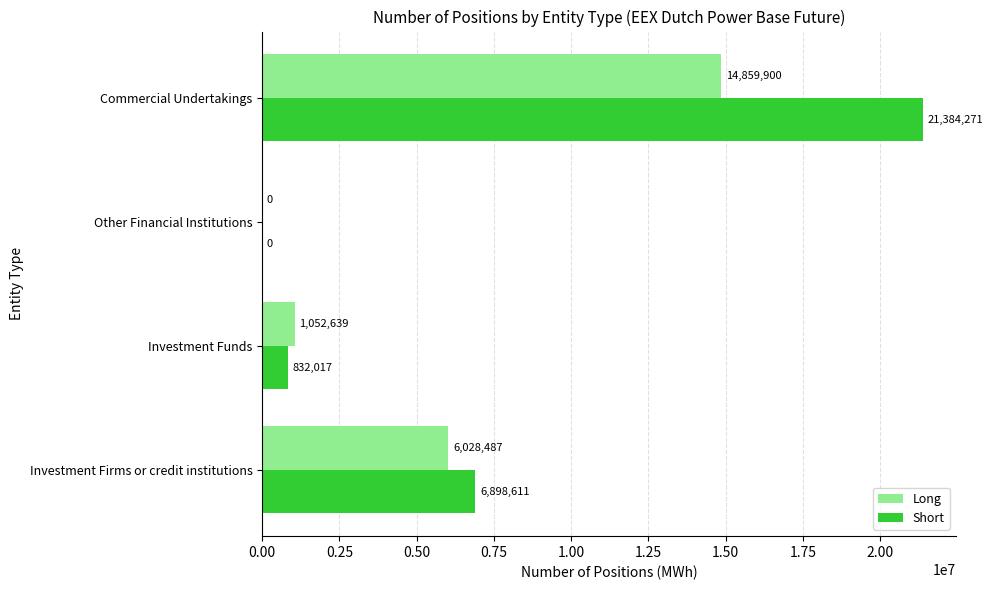

Which series has the largest total across all categories?

Short